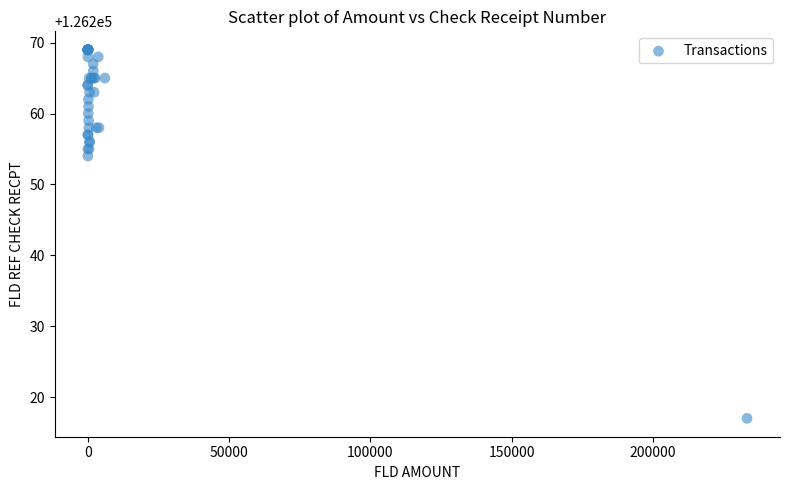

What Y value in the scatter plot is closest to 126243?

126254